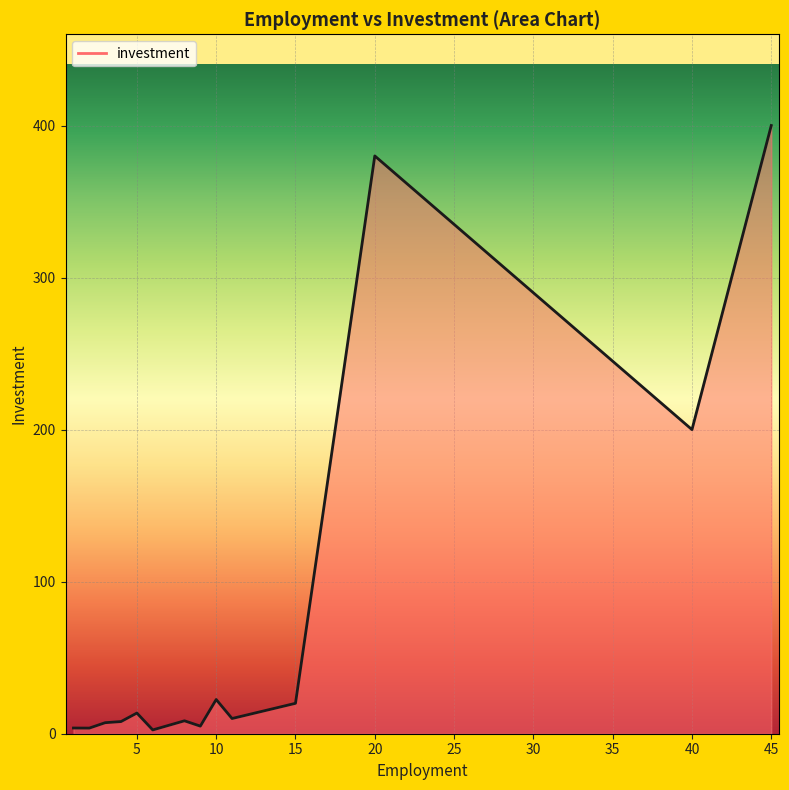

What is the maximum value shown in the chart?

400.0